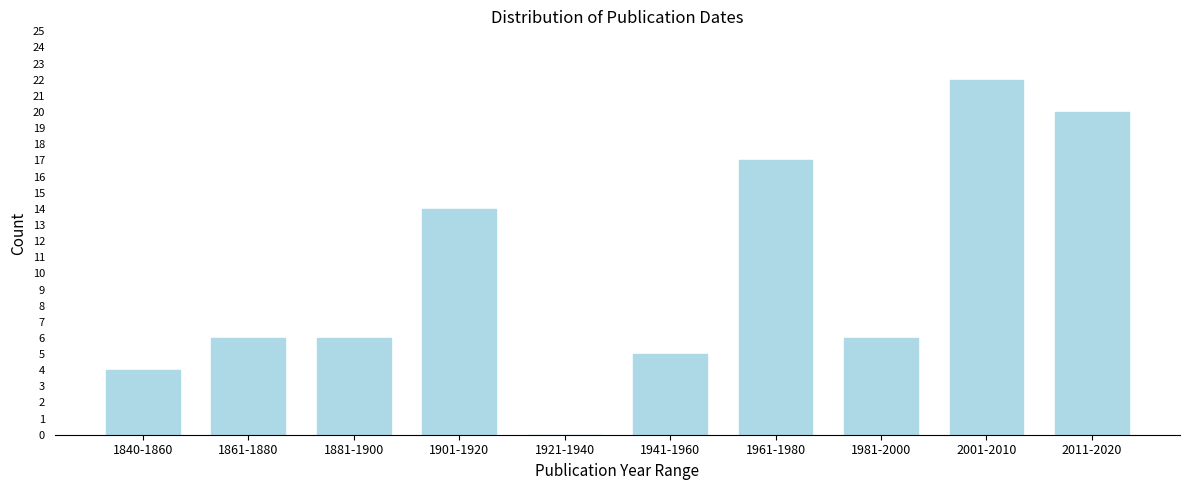

Reading left to right, extract all data points from this chart.

1840-1860=4	1861-1880=6	1881-1900=6	1901-1920=14	1921-1940=0	1941-1960=5	1961-1980=17	1981-2000=6	2001-2010=22	2011-2020=20